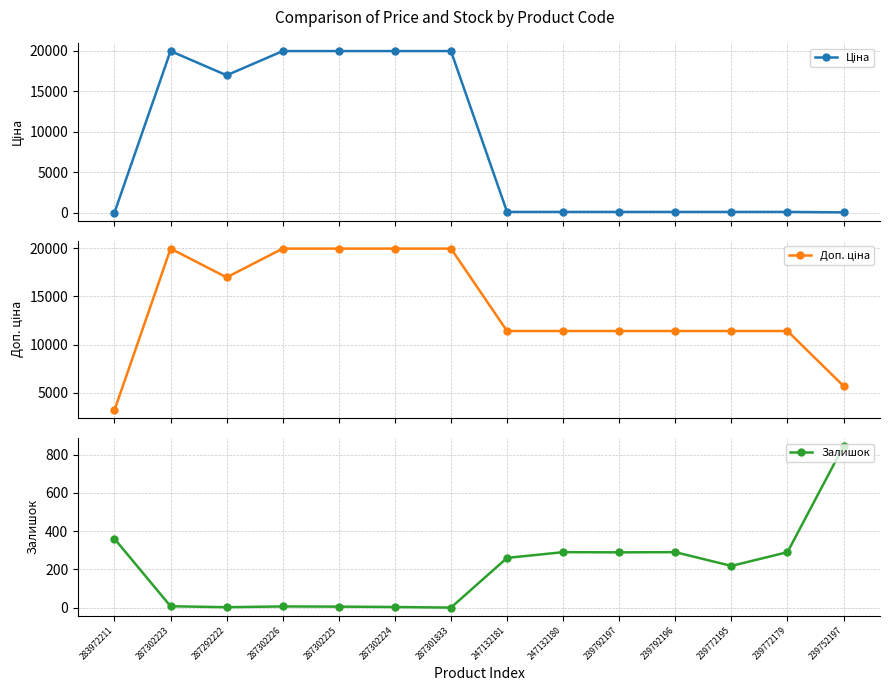

How many interior local valleys does the Доп. ціна series have?

1